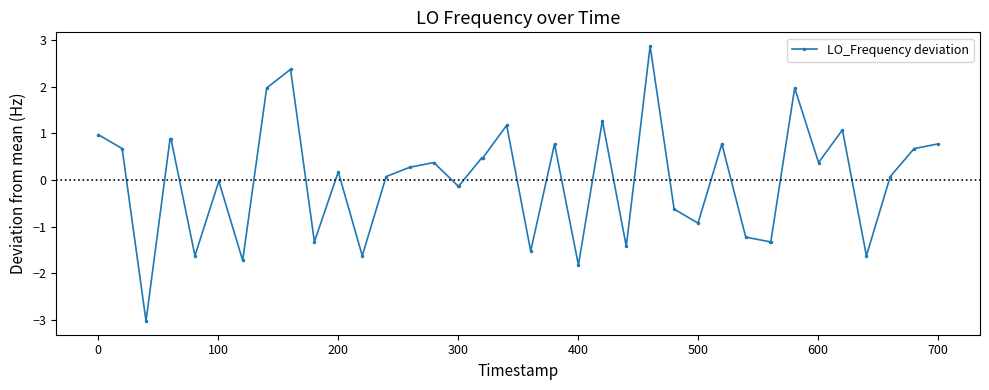

Count the number of data series in this chart.

1